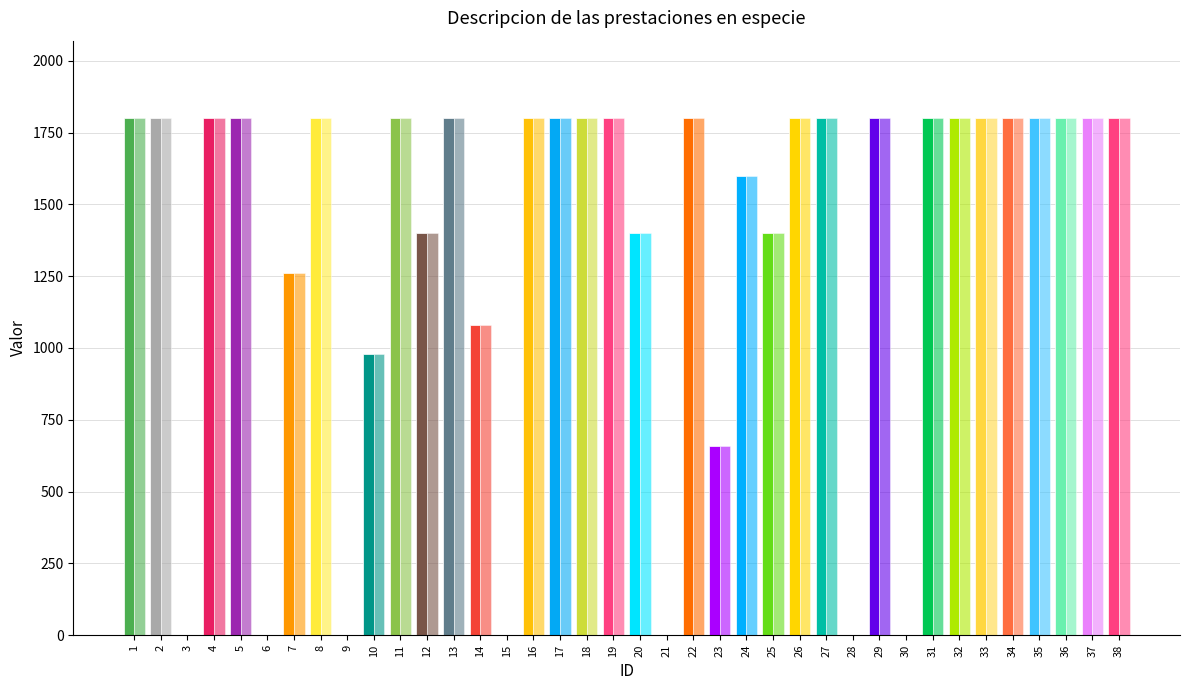

Reading right to left, transcribe all the data shown in this chart.

45681: 38=1800	37=1800	36=1800	35=1800	34=1800	33=1800	32=1800	31=1800	30=0	29=1800	28=0	27=1800	26=1800	25=1400	24=1600	23=660	22=1800	21=0	20=1400	19=1800	18=1800	17=1800	16=1800	15=0	14=1080	13=1800	12=1400	11=1800	10=980	9=0	8=1800	7=1260	6=0	5=1800	4=1800	3=0	2=1800	1=1800
45682: 38=1800	37=1800	36=1800	35=1800	34=1800	33=1800	32=1800	31=1800	30=0	29=1800	28=0	27=1800	26=1800	25=1400	24=1600	23=660	22=1800	21=0	20=1400	19=1800	18=1800	17=1800	16=1800	15=0	14=1080	13=1800	12=1400	11=1800	10=980	9=0	8=1800	7=1260	6=0	5=1800	4=1800	3=0	2=1800	1=1800